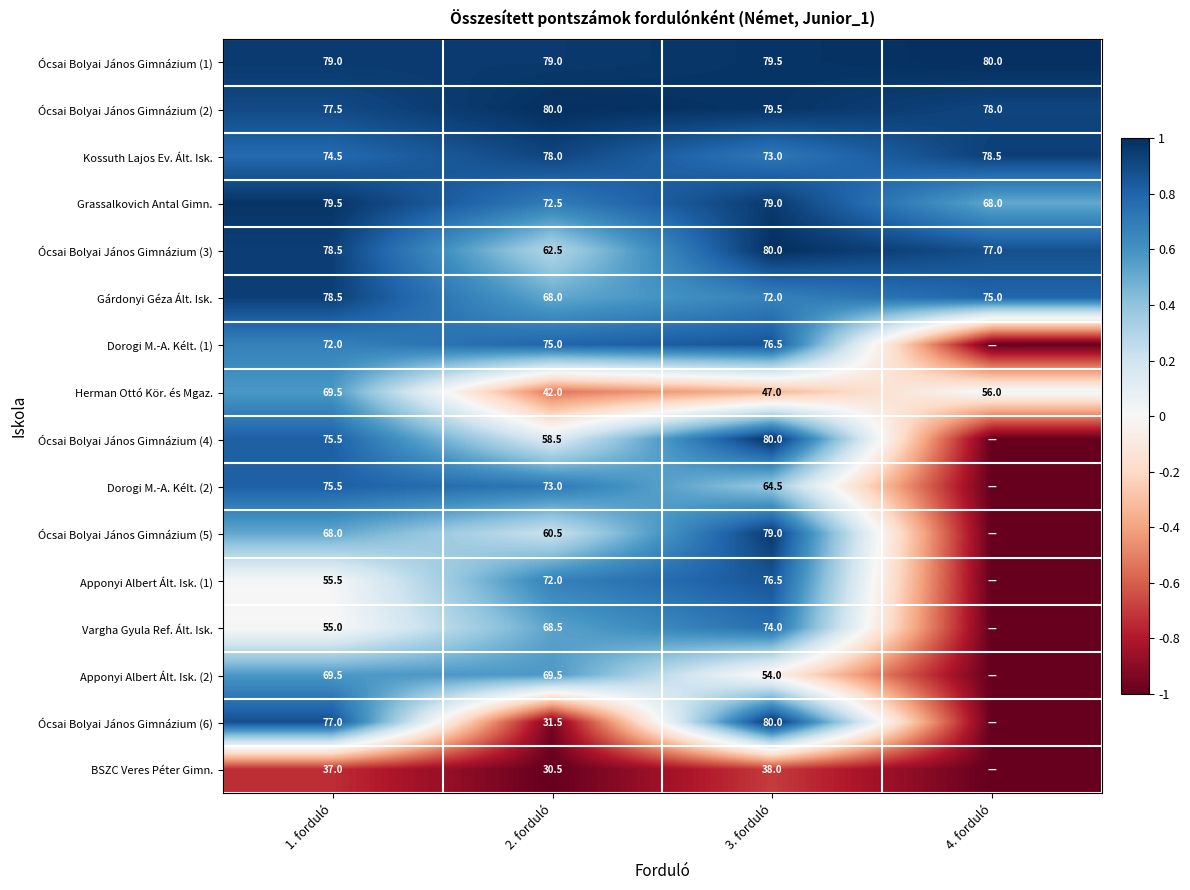

Rank the categories by Kossuth Lajos Ev. Ált. Isk. value from lowest to highest.

3. forduló, 1. forduló, 2. forduló, 4. forduló